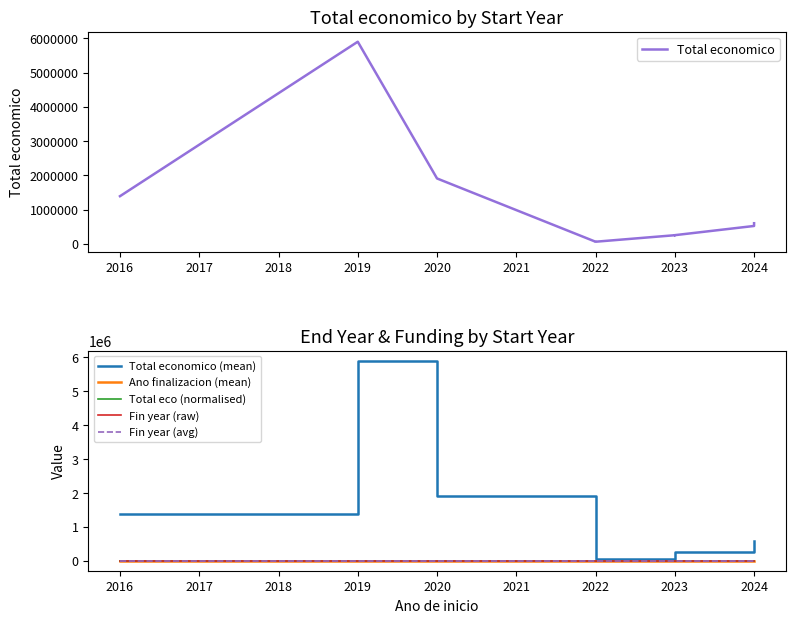

Rank the categories by Total economico value from lowest to highest.

2022, 2022, 2023, 2023, 2023, 2024, 2024, 2024, 2016, 2020, 2019